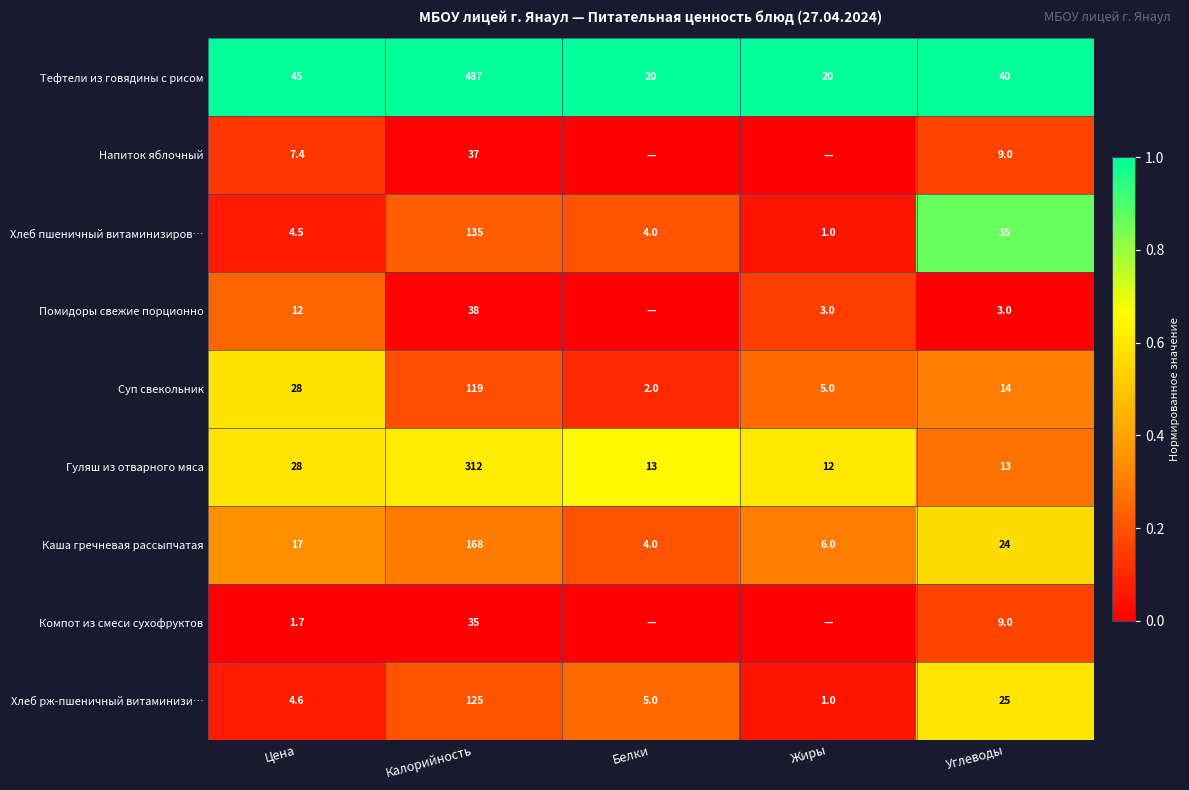

What is the difference between the Хлеб пшеничный витаминизиров… values at Белки and Углеводы?

31.0